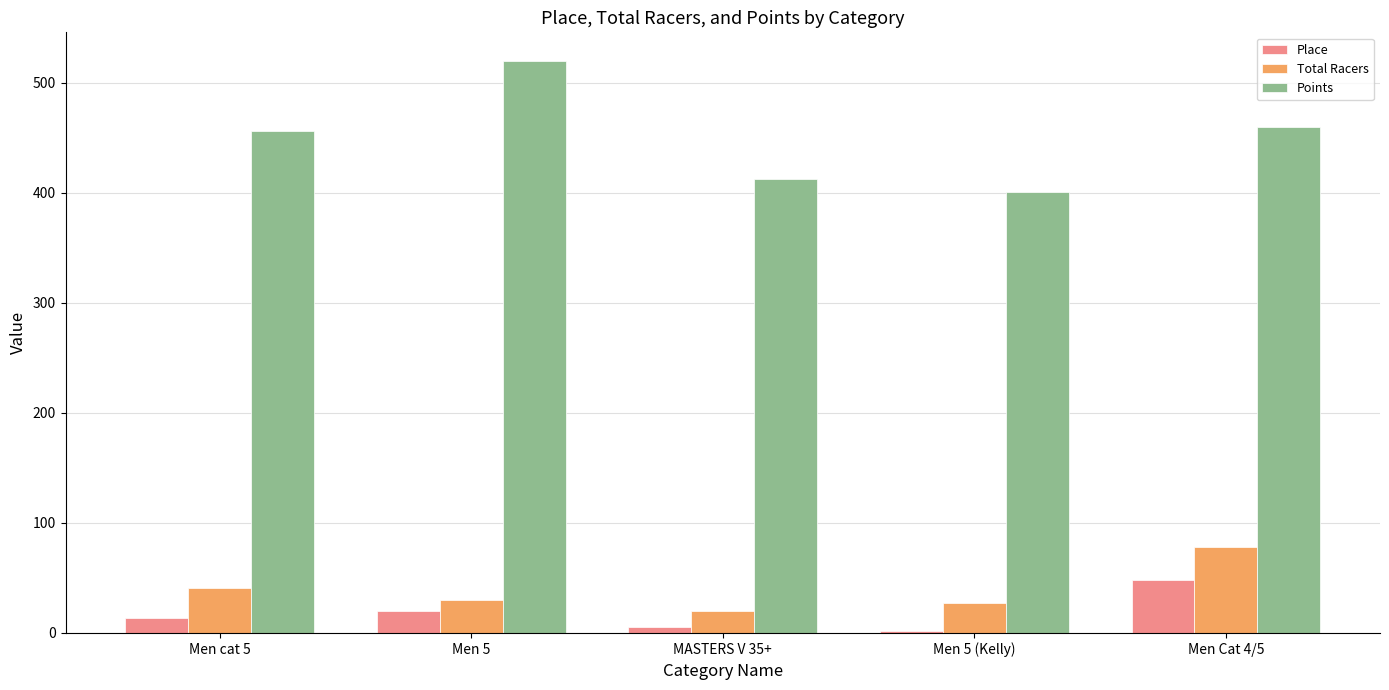

Is the value of Points at Men cat 5 greater than the value of Place at MASTERS V 35+?

Yes